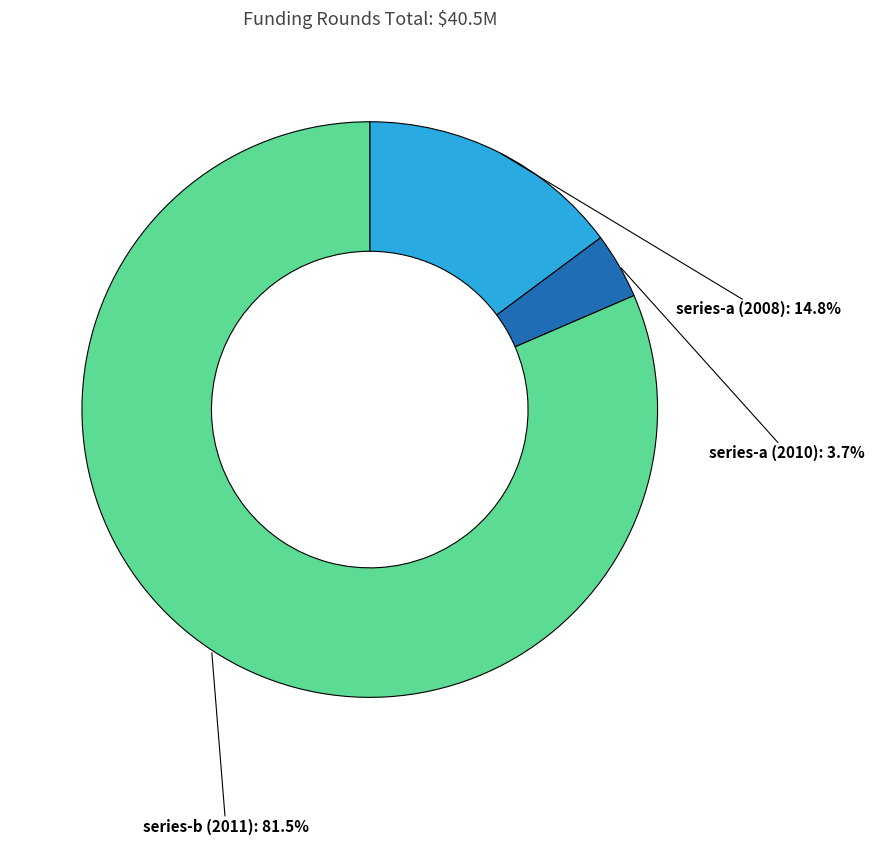

Is there a majority slice in this chart?

Yes